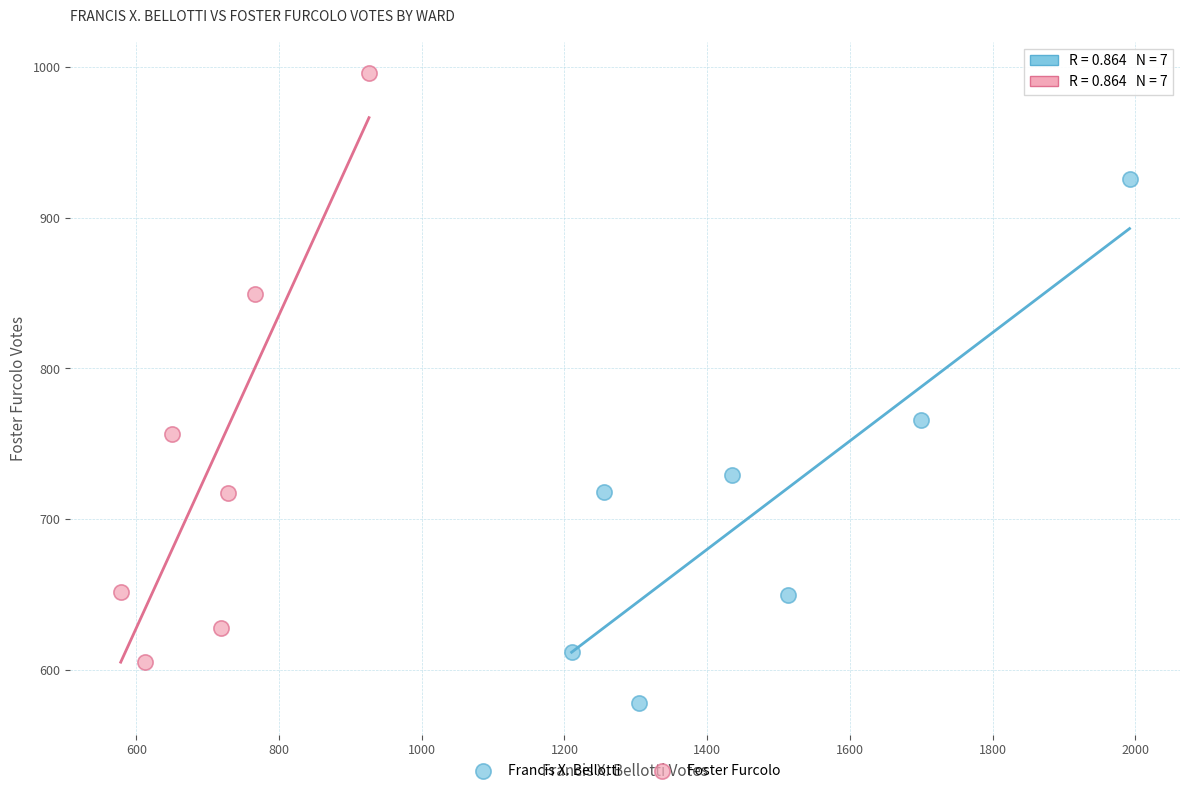

Which series contains the lowest Y value?

Francis X. Bellotti